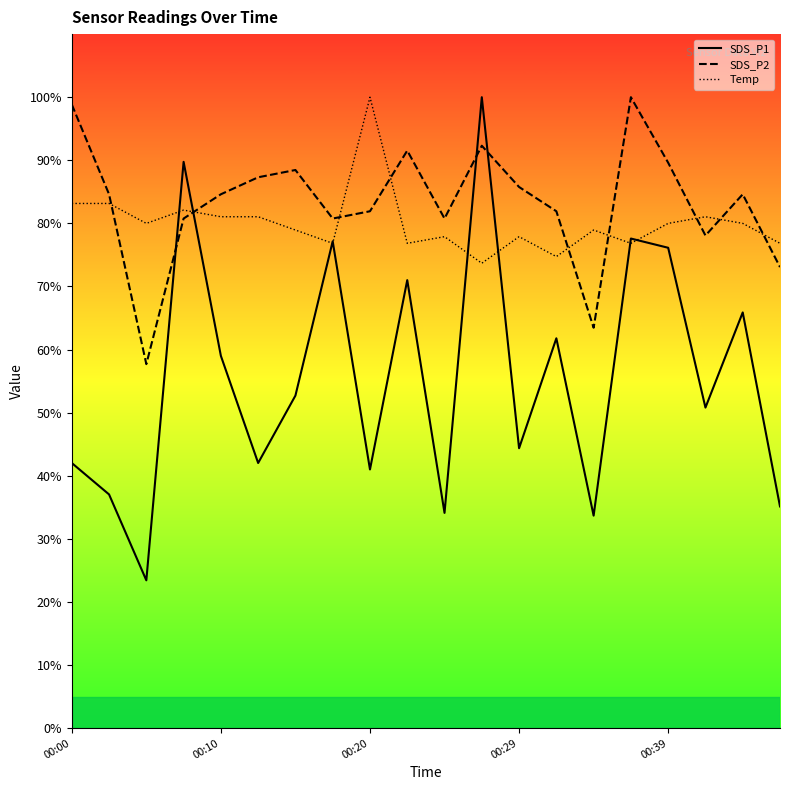

At which label is Temp closest to 86?

00:00